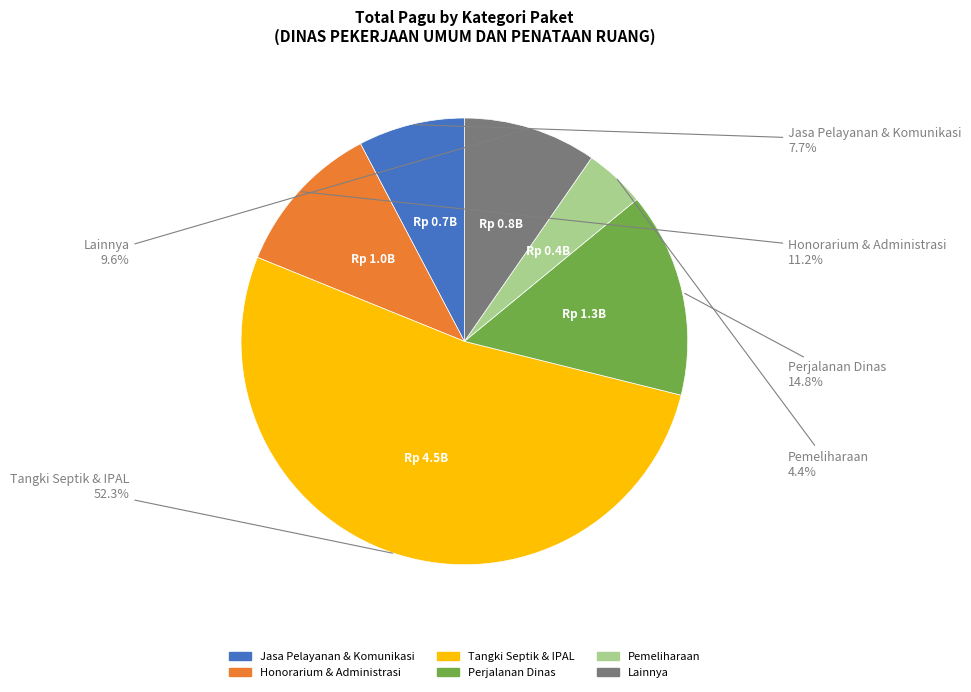

Is there a majority slice in this chart?

Yes